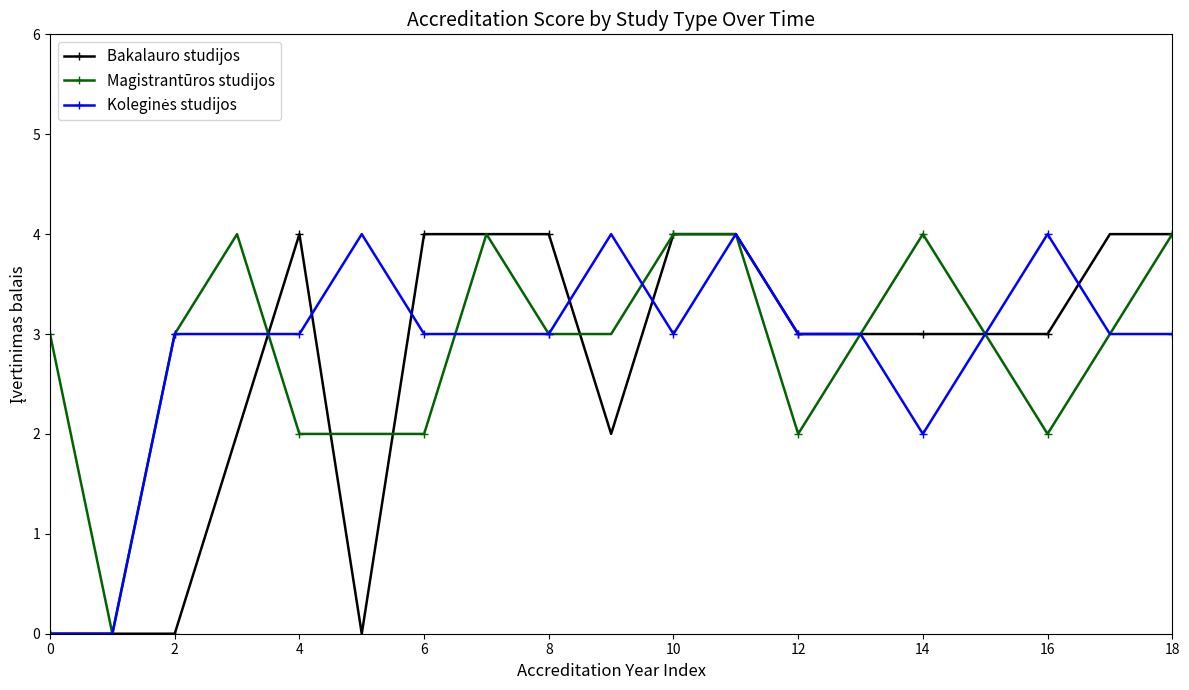

True or false: Magistrantūros studijos has more than 2 points higher than both neighbors.

True